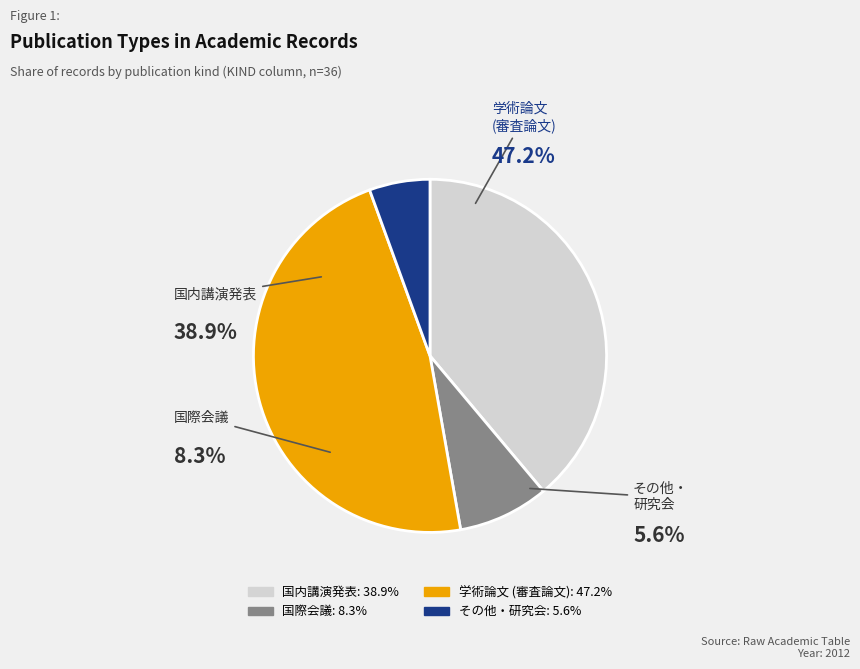

Does 学術論文 (審査論文) represent more than half of the total?

No